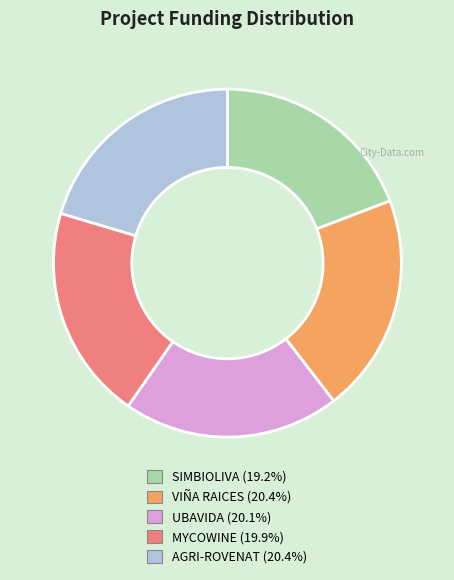

What is the ratio of the value at VIÑA RAICES to the value at AGRI-ROVENAT?

1.0